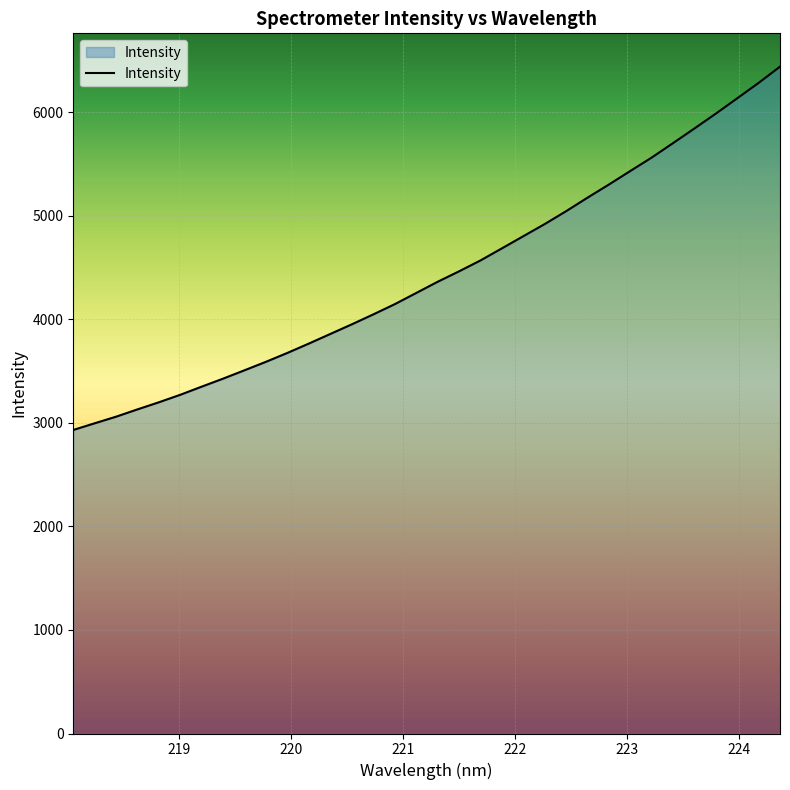

What is the average value?

4437.0